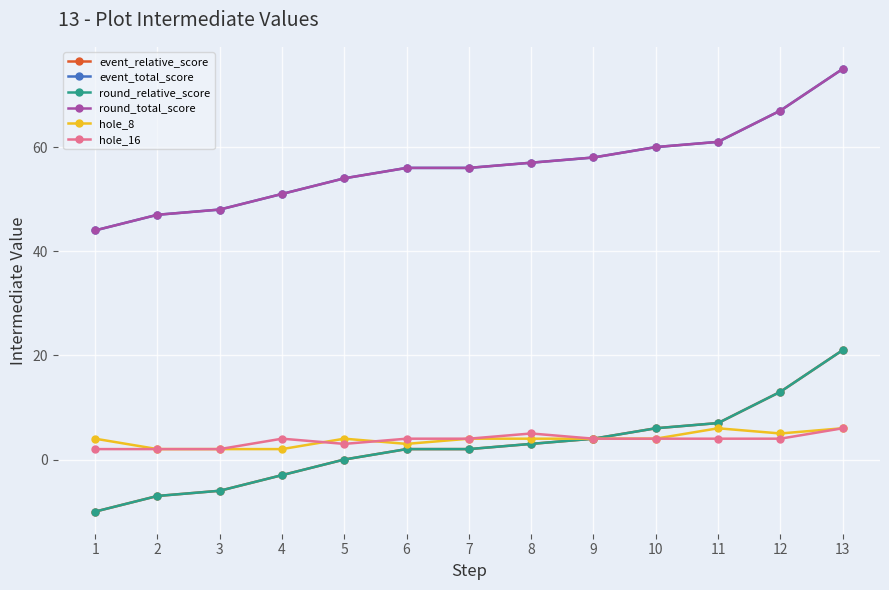

At which label is round_total_score closest to 59?

9